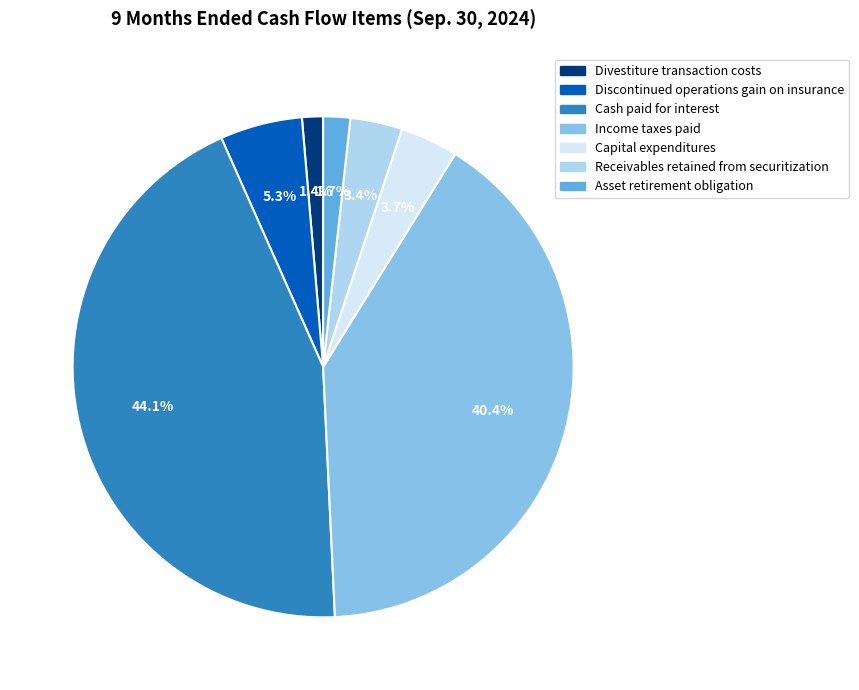

The Divestiture transaction costs slice represents 11% of the pie. True or false?

False